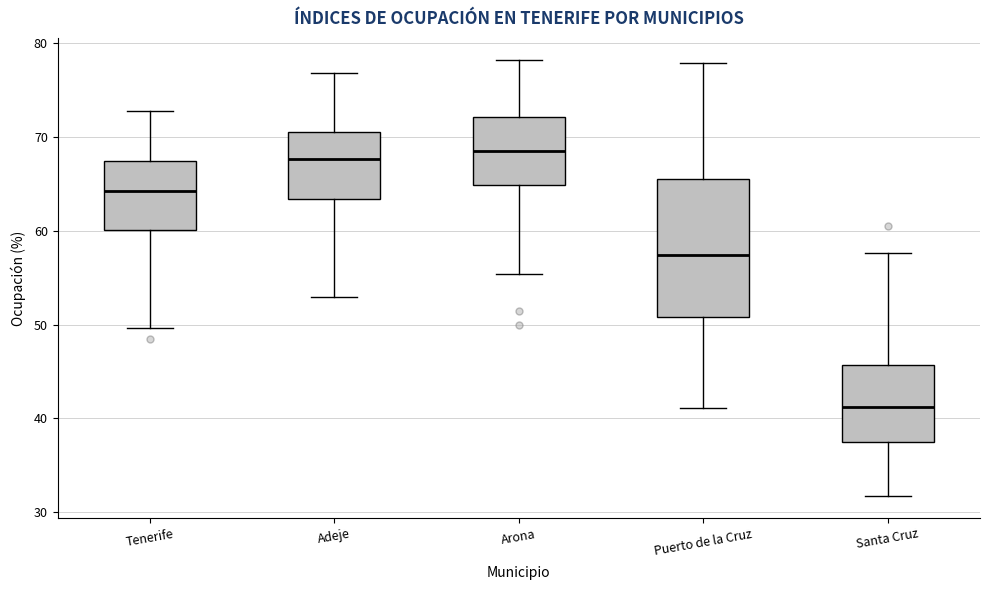

Where is the lower edge of the box for Adeje on the y-axis? The values are not printed on the chart, so give them approximately, as read against the axis.

63